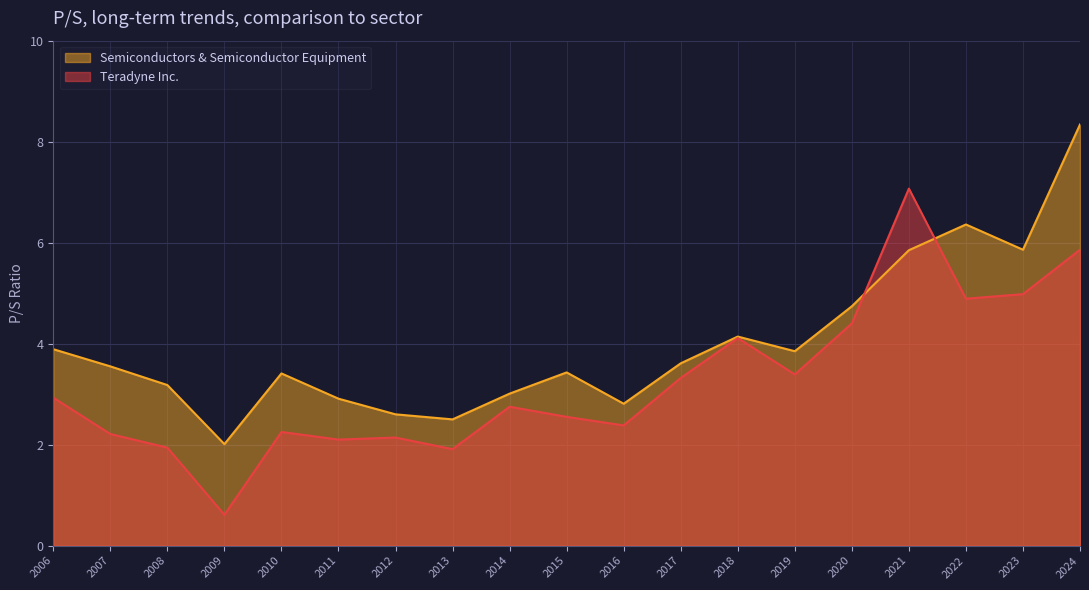

How many lines are shown in the chart?

2